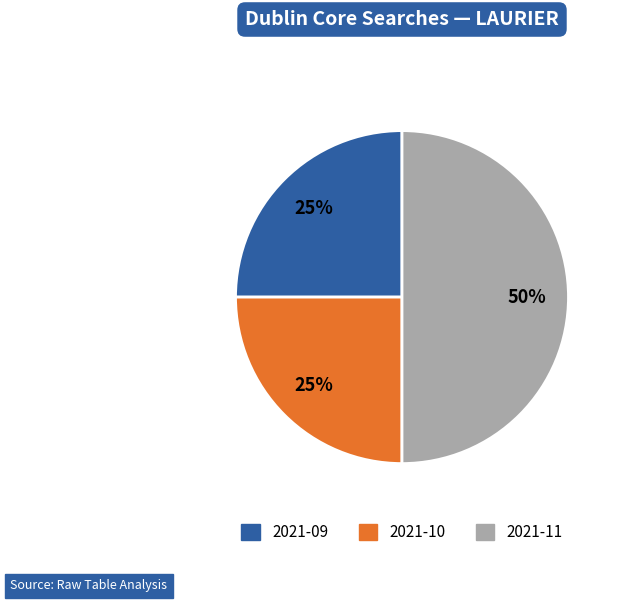

To the nearest percent, what portion does 2021-10 represent?

25%